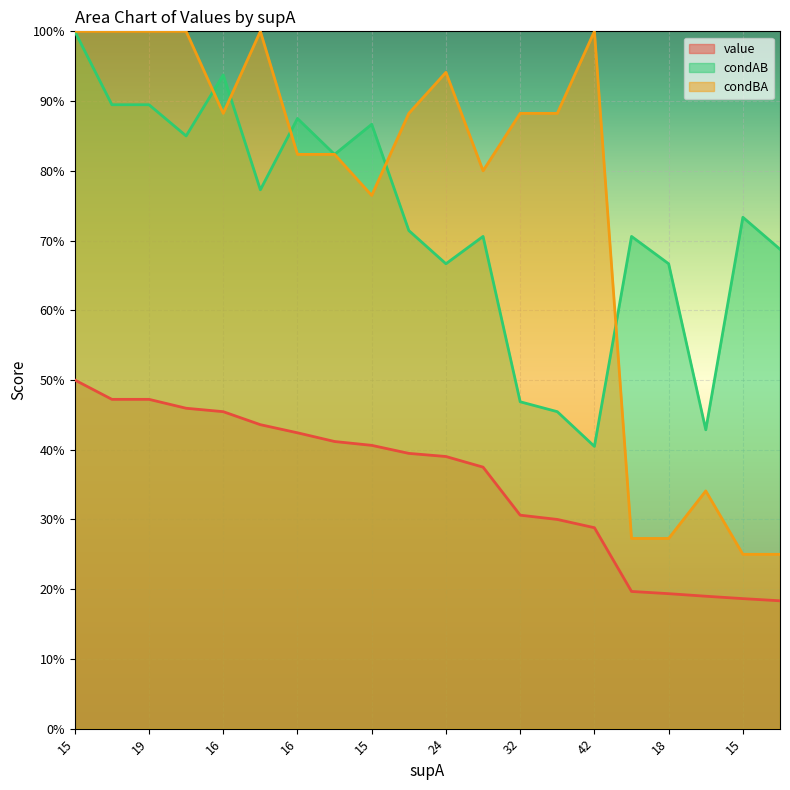

What is the difference between the condAB values at 32 and 15?

0.5